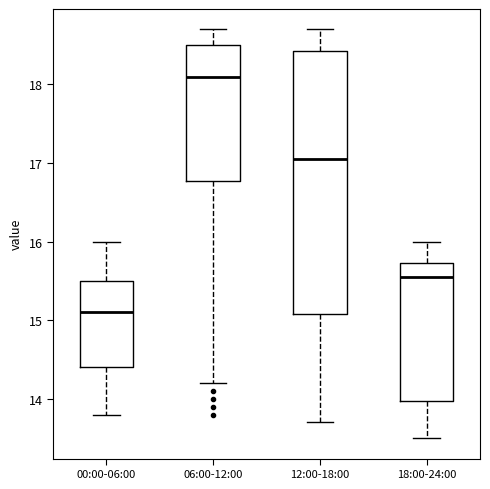

Which box is the tallest, from its lower edge to its upper edge?

12:00-18:00